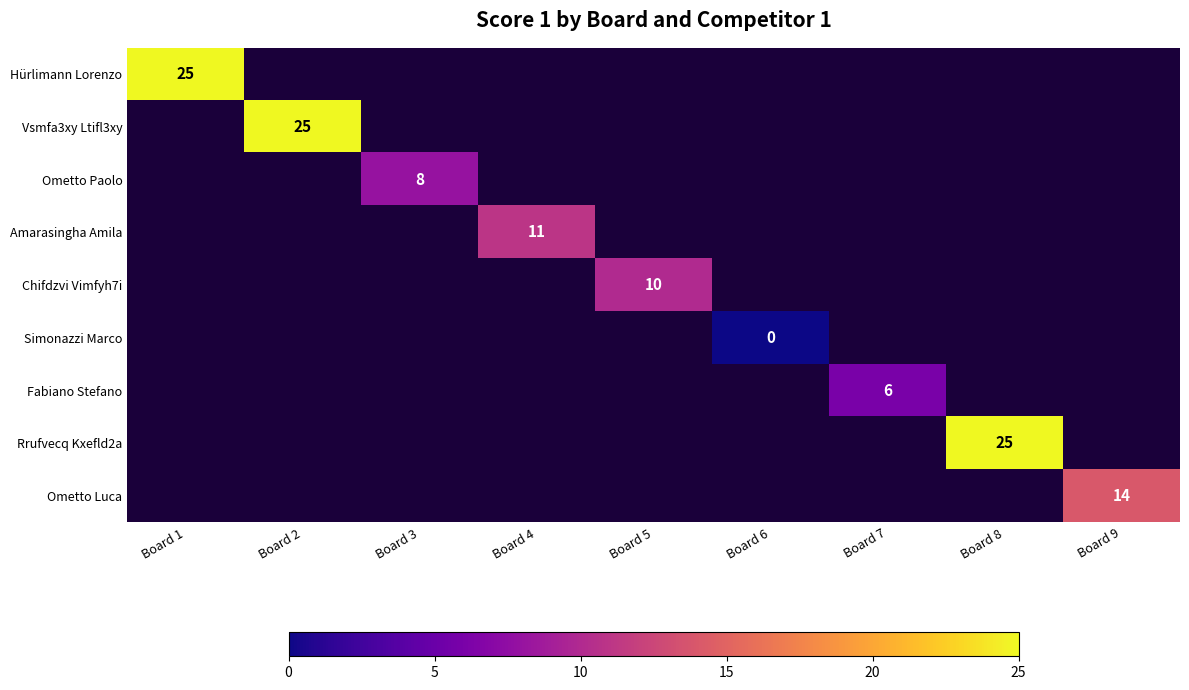

Which category has the lowest value across all series?

Board 6